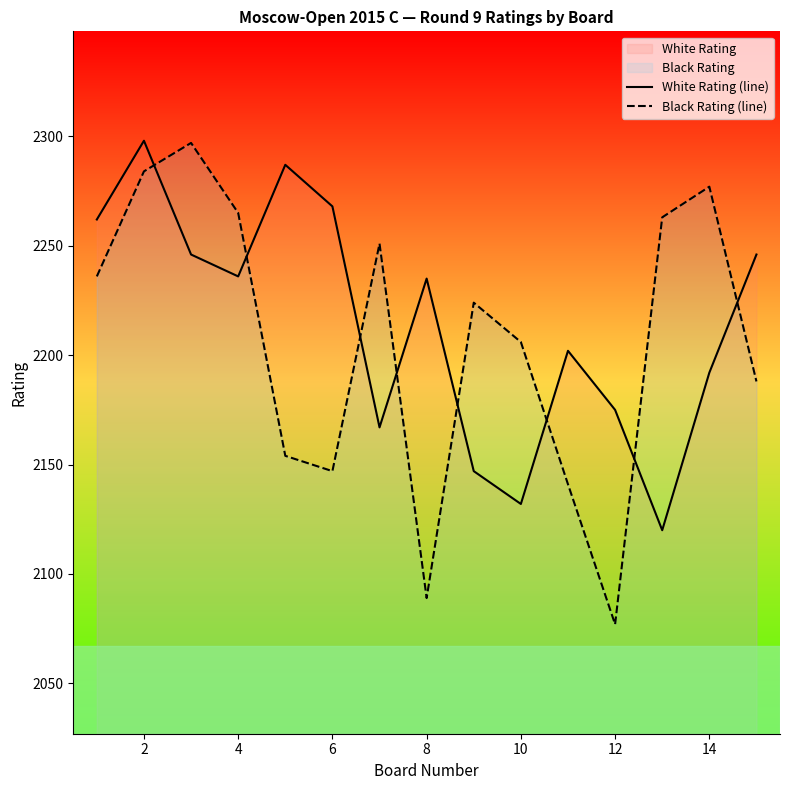

What is the difference between the maximum and minimum values in the White Rating (line) series?

178